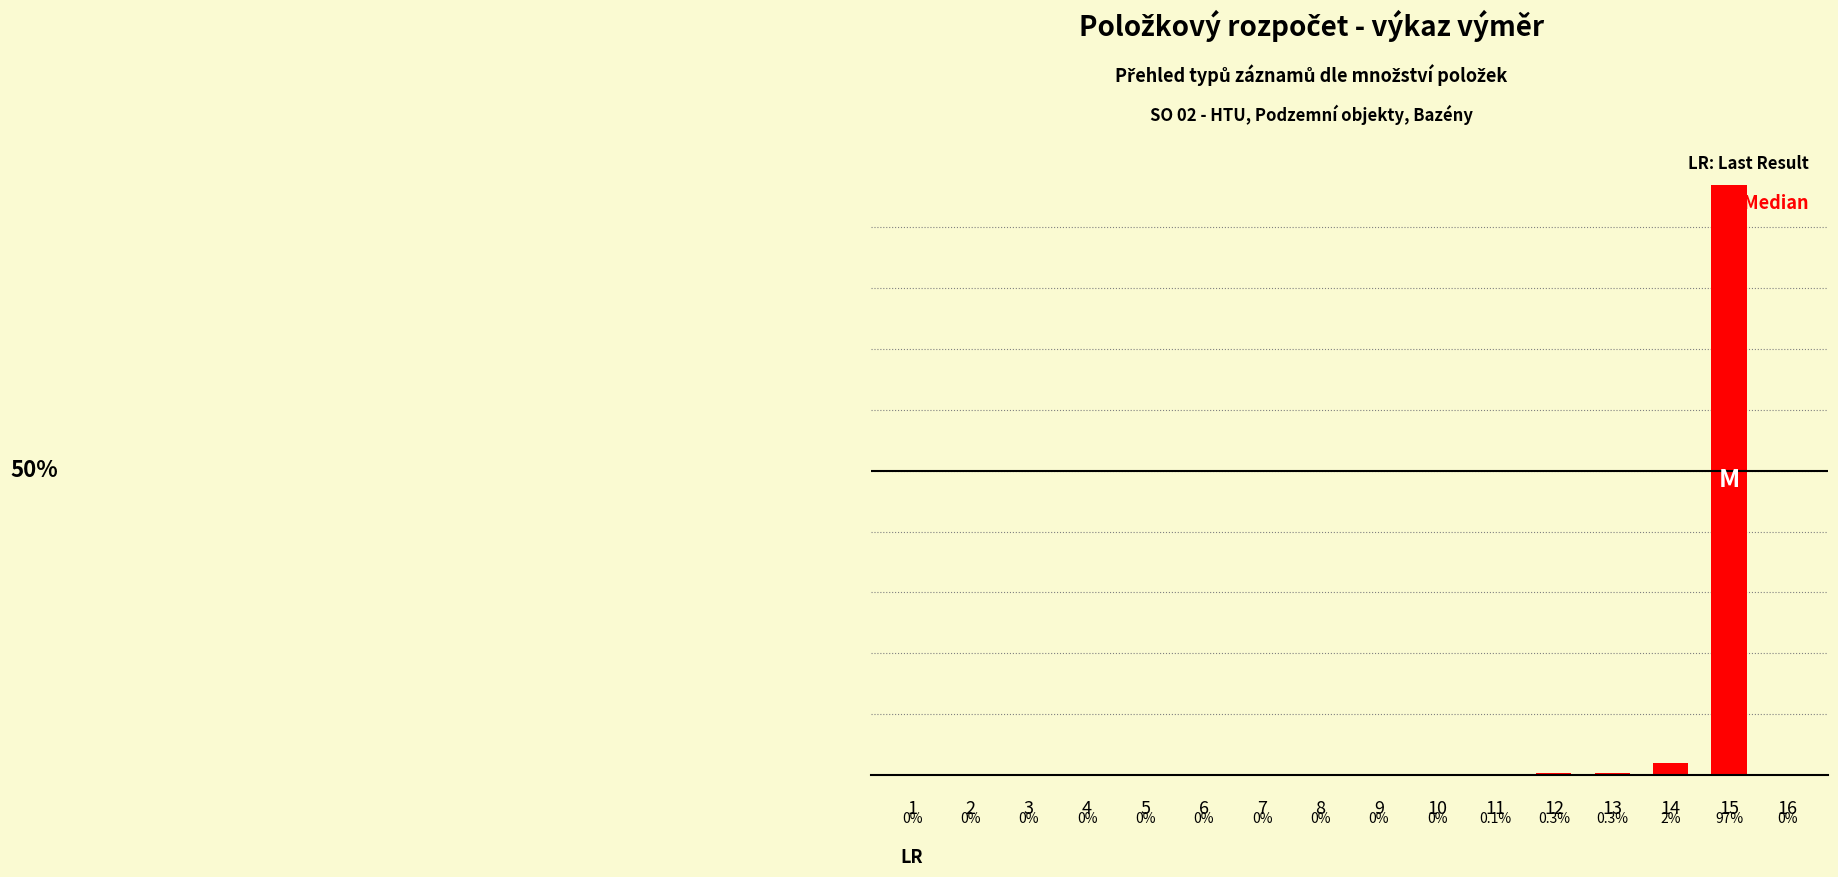

List the labels in order of value, smallest first.

1, 2, 3, 4, 5, 6, 7, 8, 9, 10, 16, 11, 12, 13, 14, 15